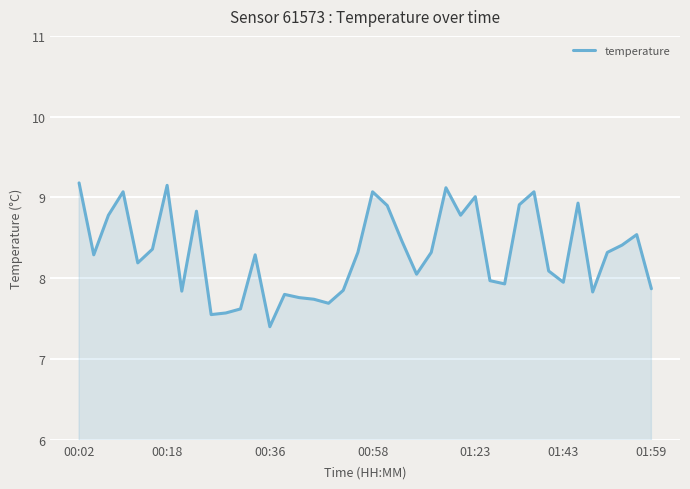

What is the greatest value displayed?

9.2